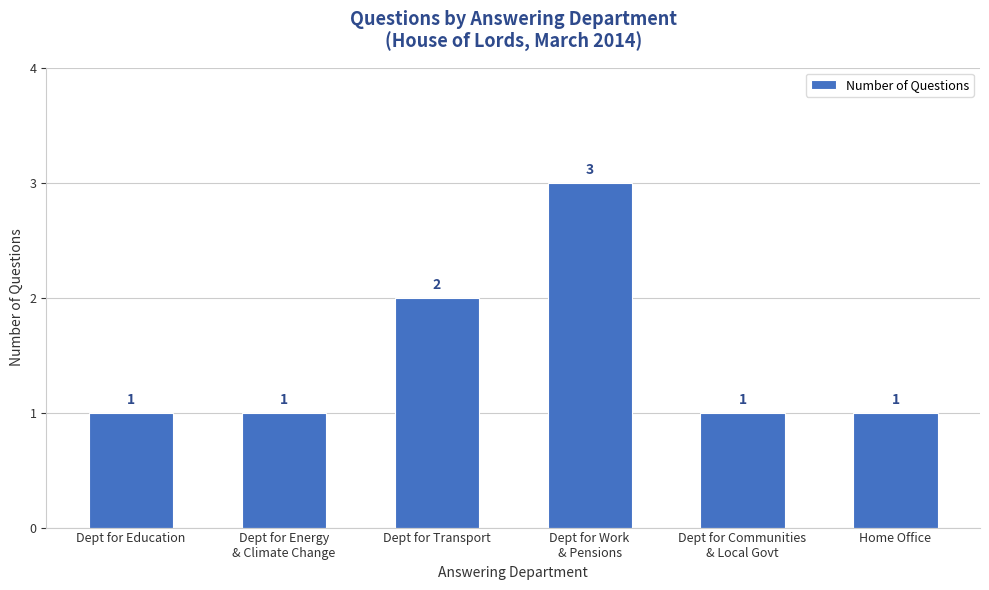

Count the number of categories in the chart.

6